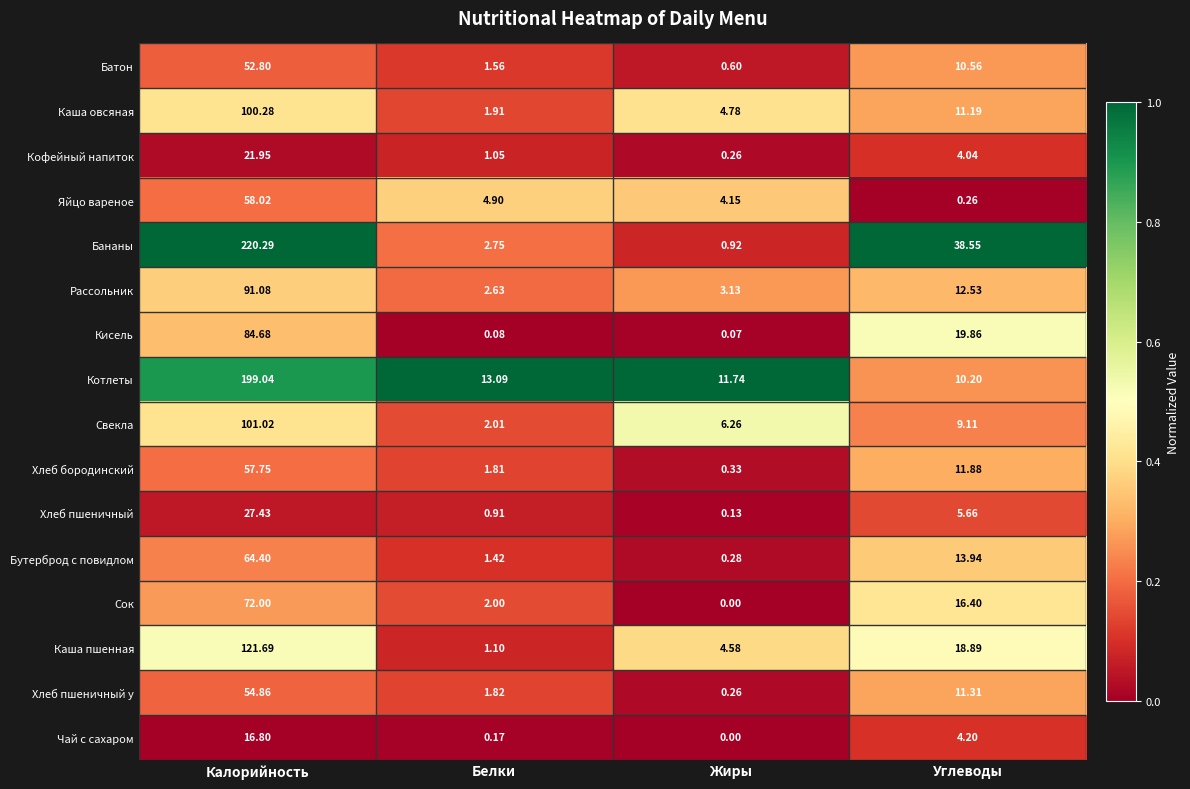

How many data points does each series have?

4